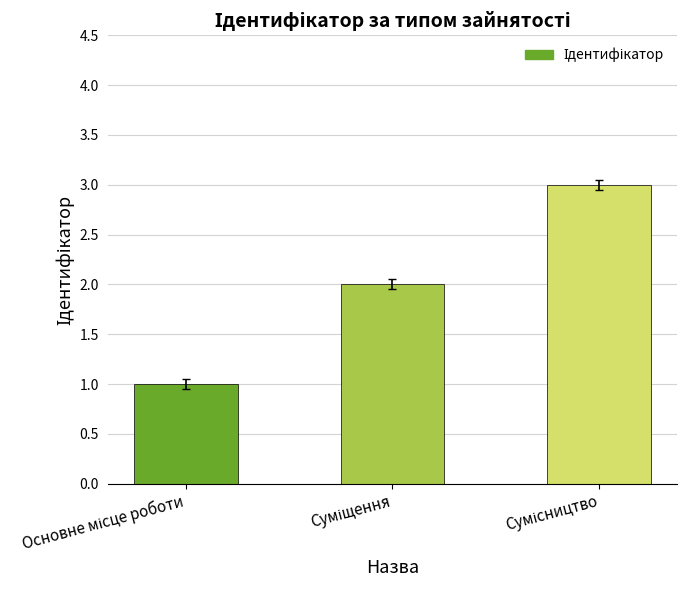

What is the sum of all values?

6